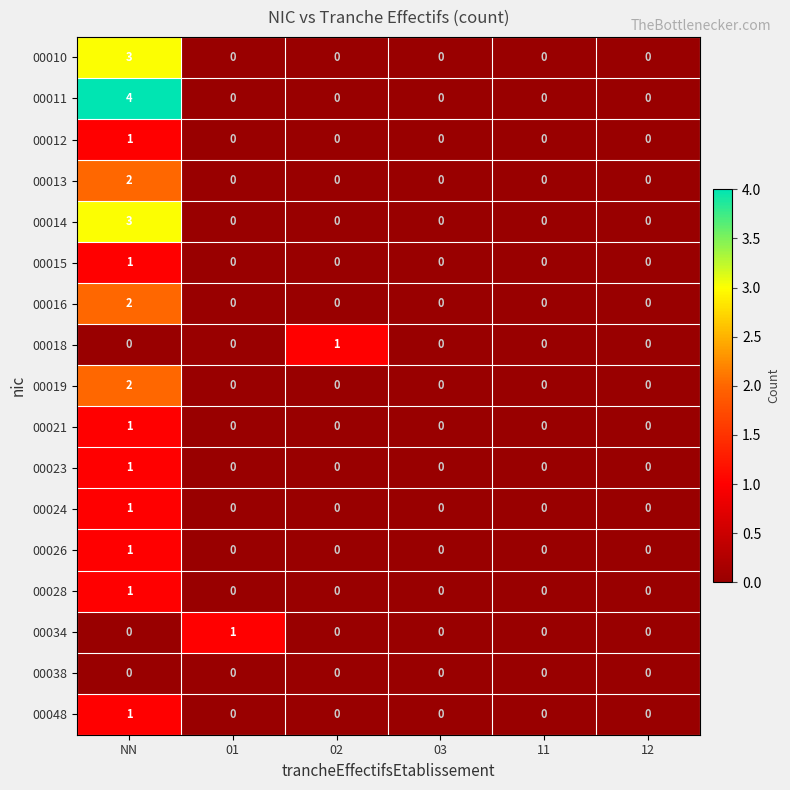

The value of 00010 at NN is 4. True or false?

False